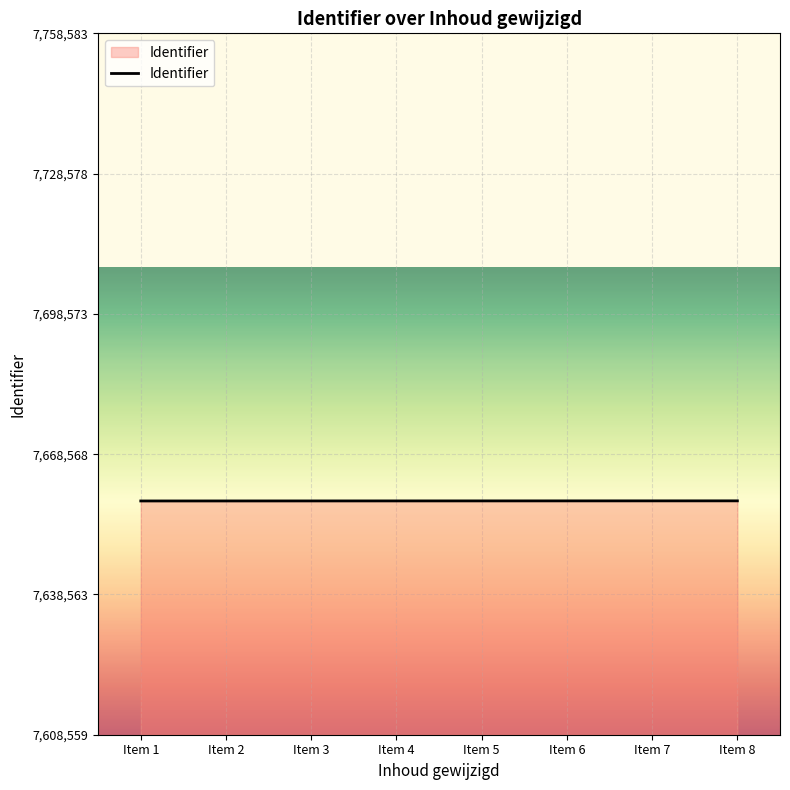

Approximately how many times larger is the value at Item 4 compared to Item 2?

1.0